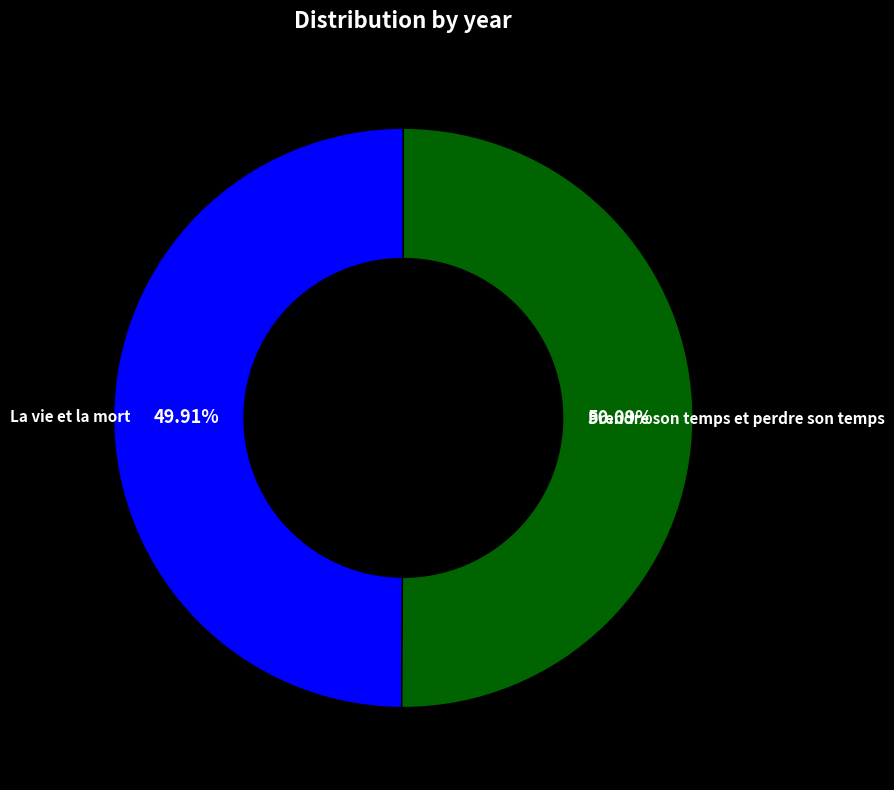

Is there any slice that represents more than half of the pie?

Yes